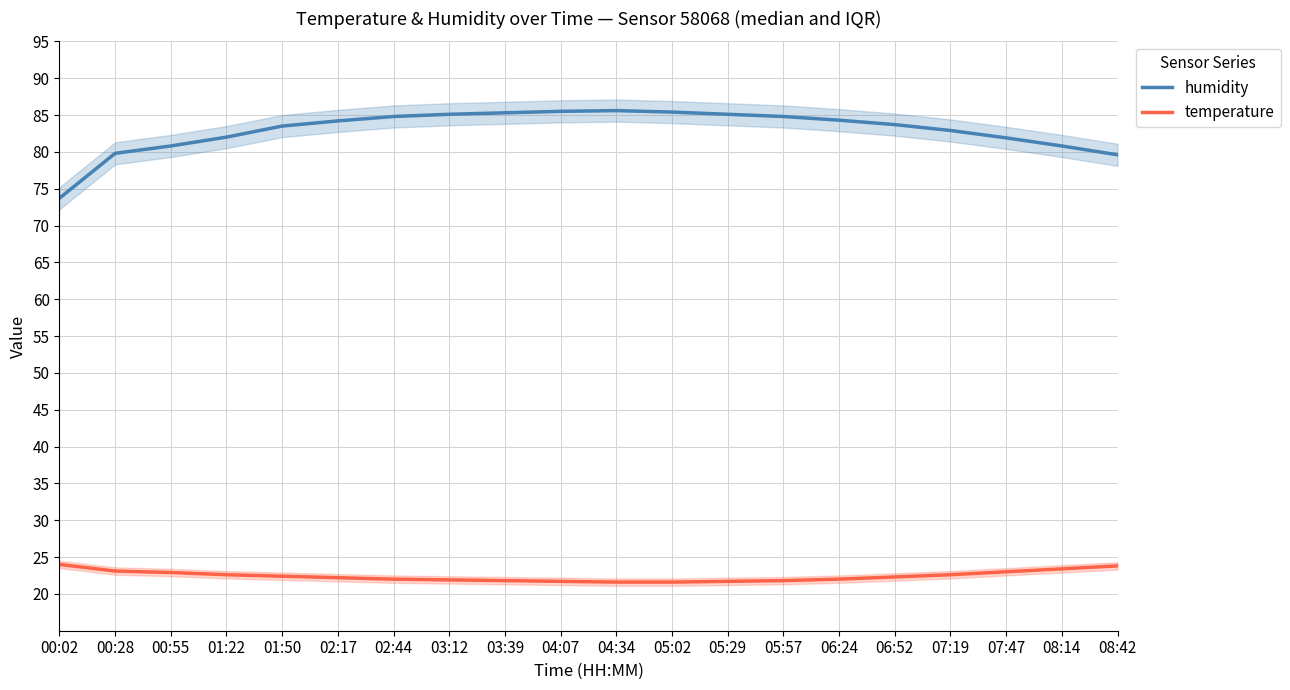

List the series in order of their overall mean, lowest first.

temperature, humidity